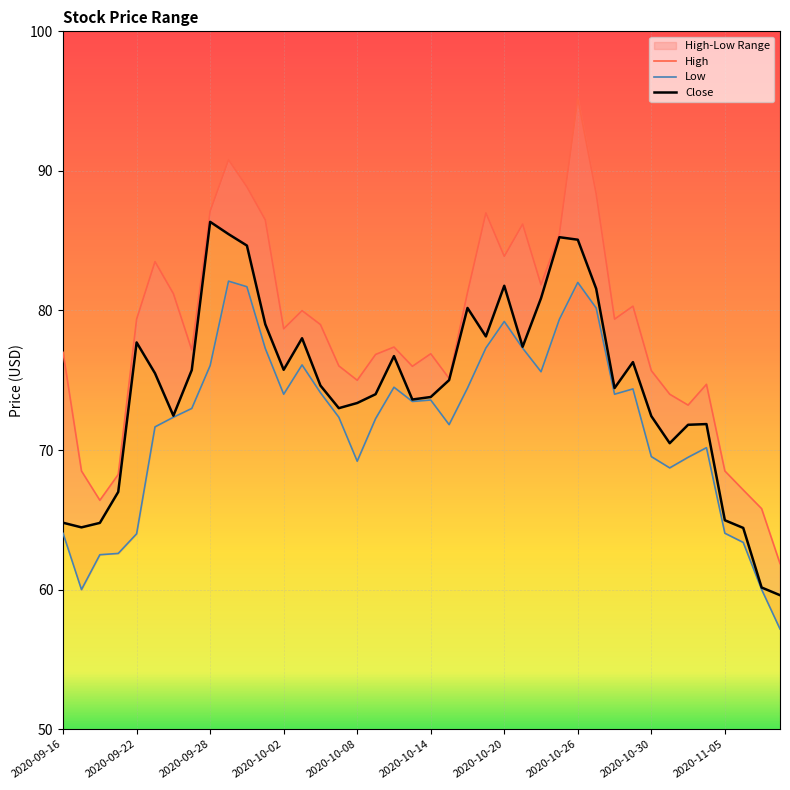

True or false: Close has a value of 78.9 at 2020-11-09.

False